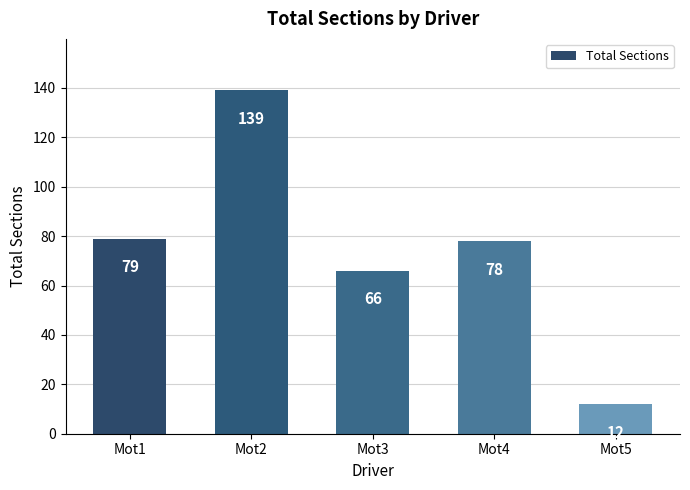

Where does the data first go above 78?

Mot1